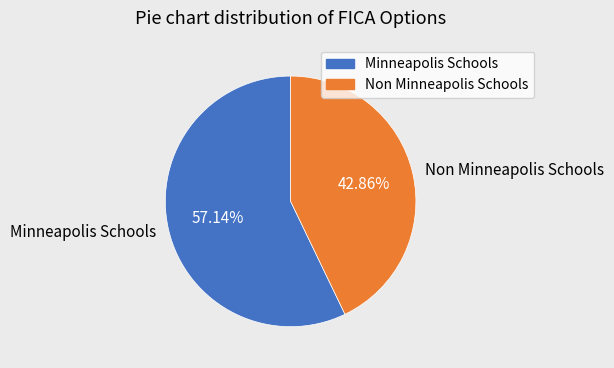

Combined, what portion of the pie is Non Minneapolis Schools and Minneapolis Schools?

100.0%